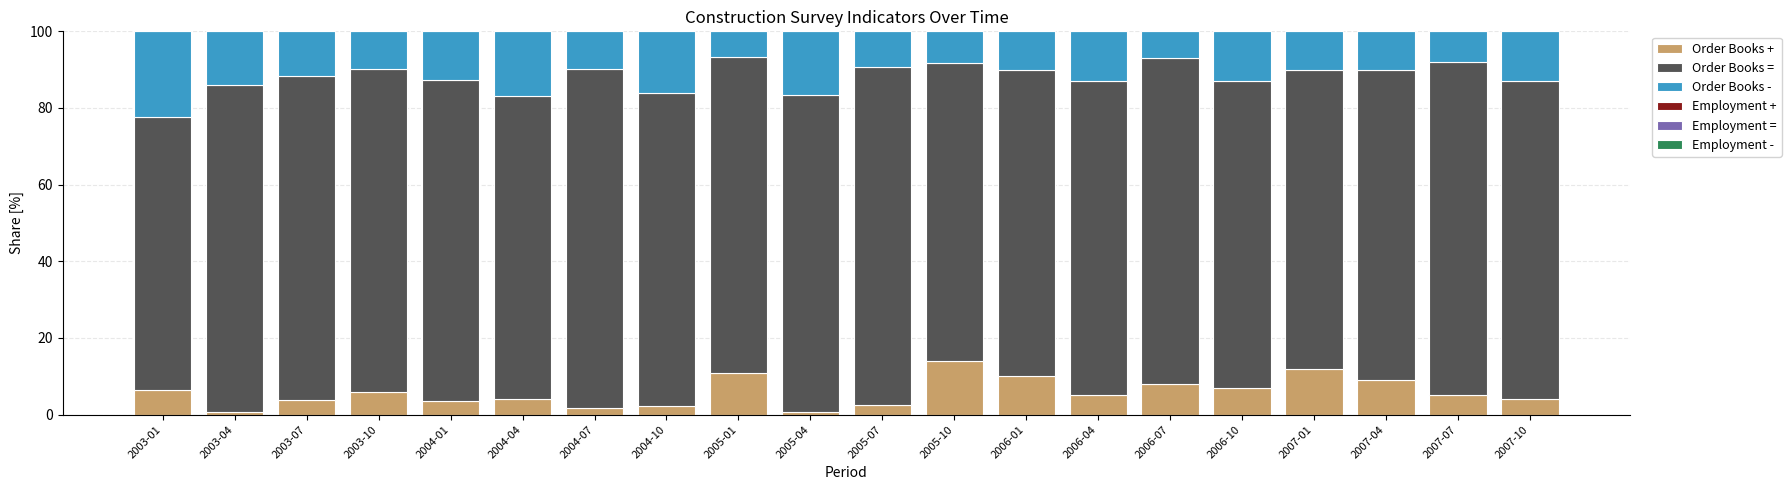

Which series has the widest spread of values?

Employment =